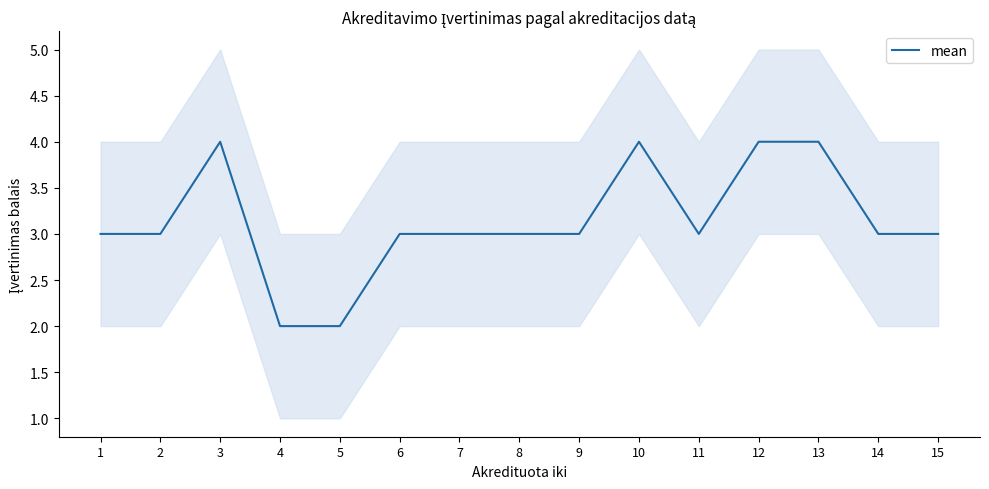

Approximately how many times larger is the value at 6 compared to 14?

1.0